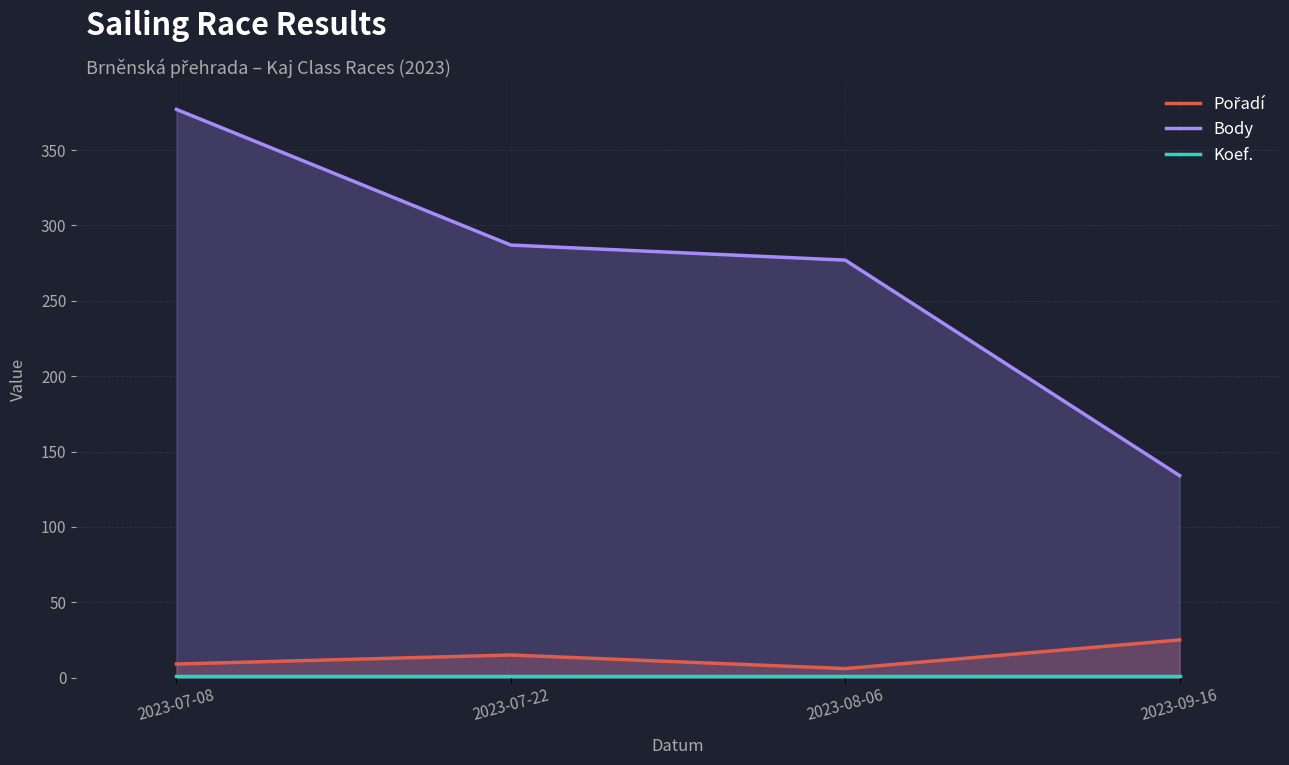

Count the number of categories in the chart.

4